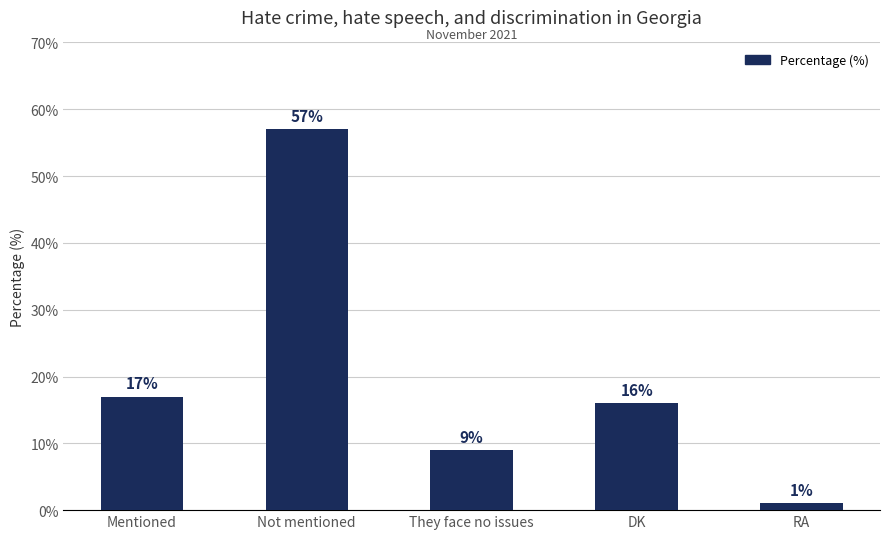

How many series are shown in this chart?

1